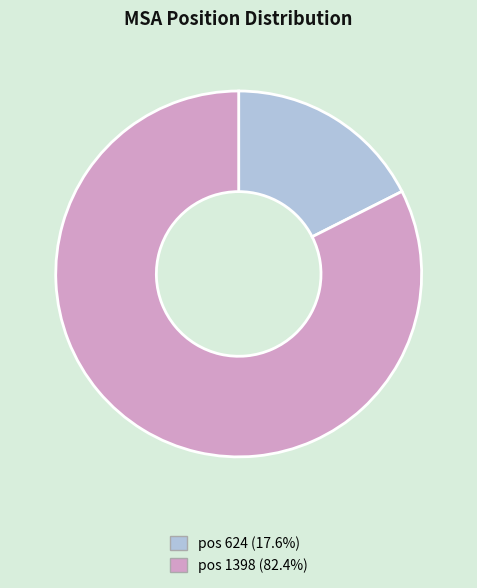

How many slices are in this pie chart?

2